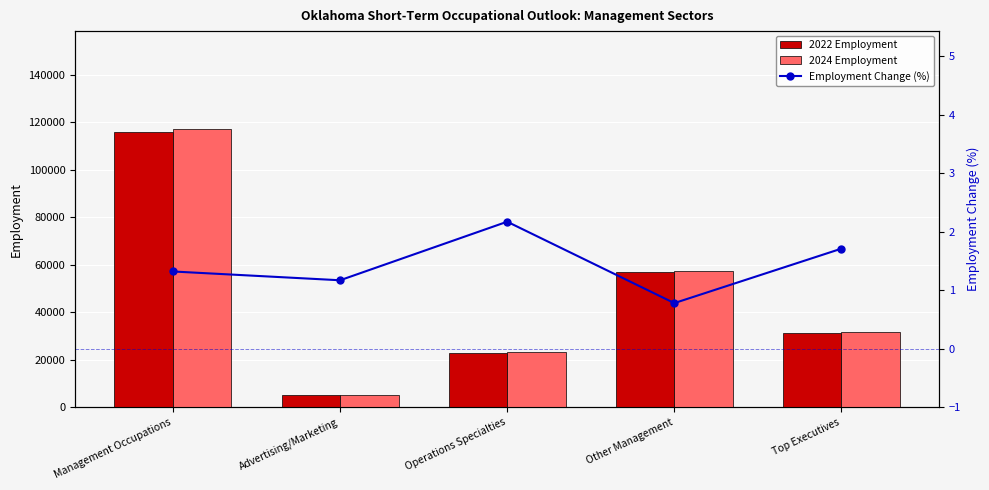

Rank the series by their maximum value, from lowest to highest.

Employment Change (%), 2022 Employment, 2024 Employment